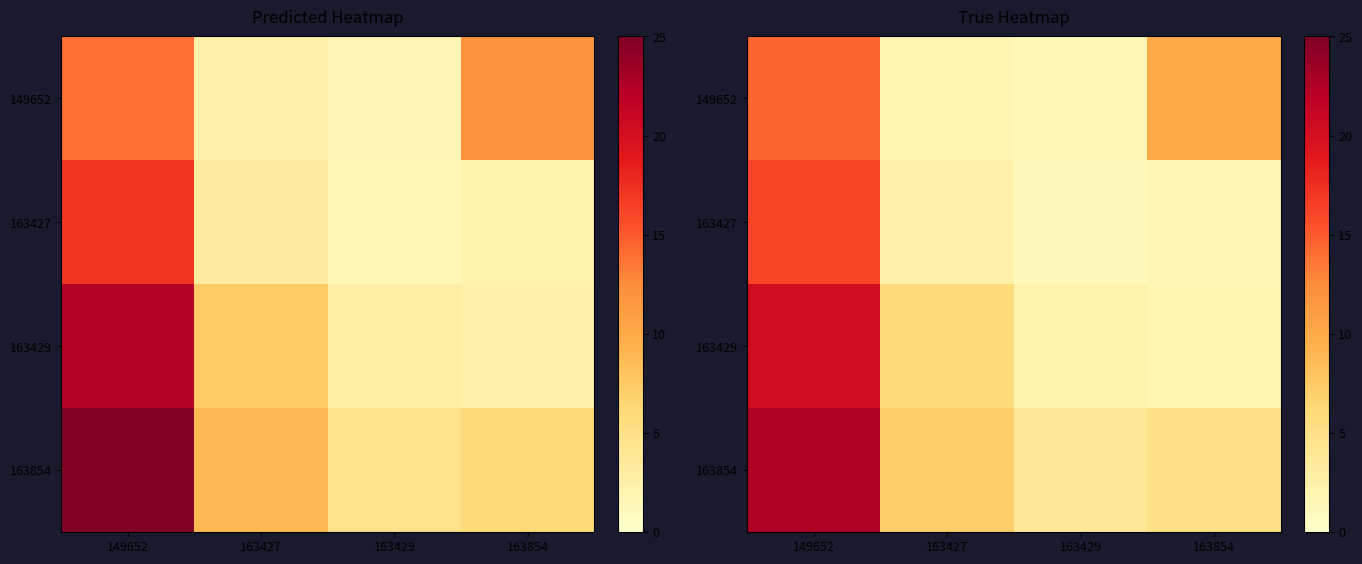

List the series in order of their peak value, lowest first.

149652, 163427, 163429, 163854